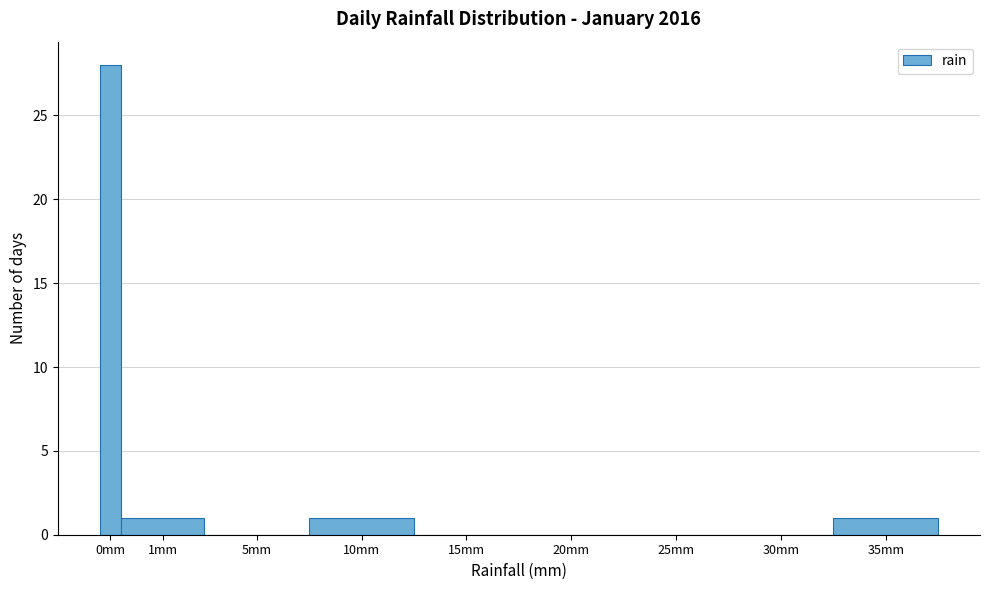

Reading left to right, list all the values displayed in this chart.

0mm=28	1mm=1	5mm=0	10mm=1	15mm=0	20mm=0	25mm=0	30mm=0	35mm=1